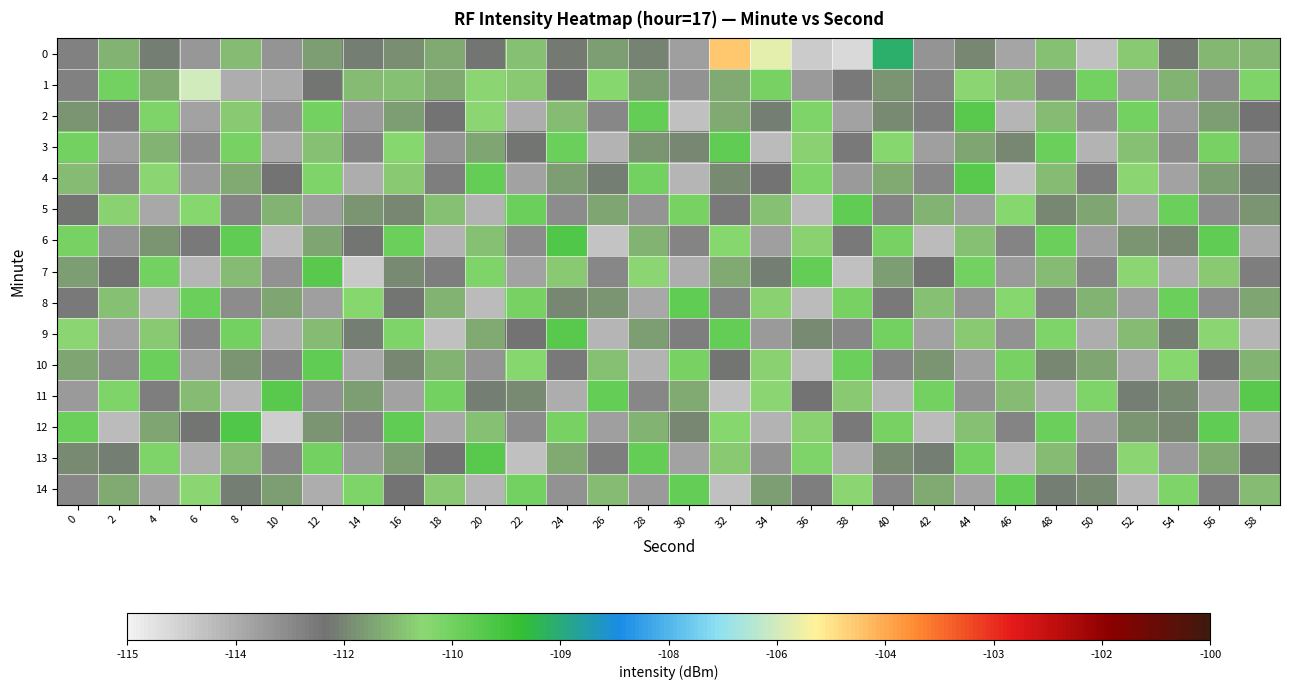

Between 22 and 18, which is larger?

22